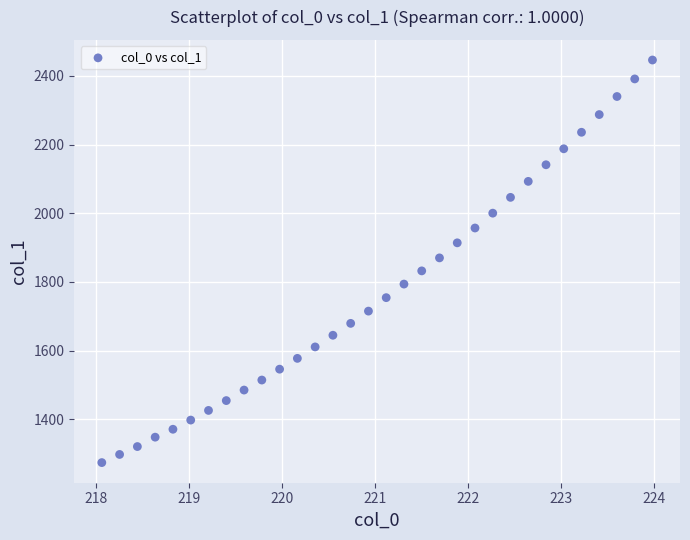

What is the range of X values (max minus min)?

5.9